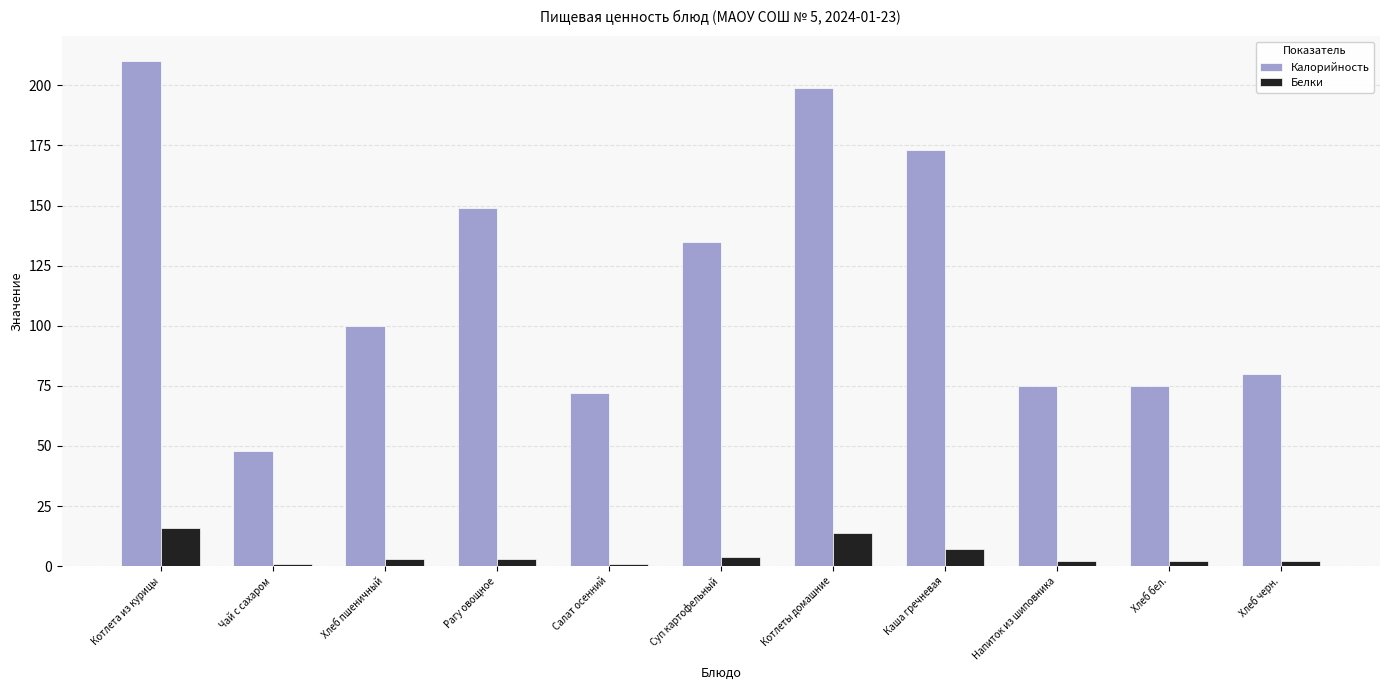

Reading right to left, transcribe all the data shown in this chart.

Калорийность: Хлеб черн.=80	Хлеб бел.=75	Напиток из шиповника=75	Каша гречневая=173	Котлеты домашние=199	Суп картофельный=135	Салат осенний=72	Рагу овощное=149	Хлеб пшеничный=100	Чай с сахаром=48	Котлета из курицы=210
Белки: Хлеб черн.=2	Хлеб бел.=2	Напиток из шиповника=2	Каша гречневая=7	Котлеты домашние=14	Суп картофельный=4	Салат осенний=1	Рагу овощное=3	Хлеб пшеничный=3	Чай с сахаром=1	Котлета из курицы=16